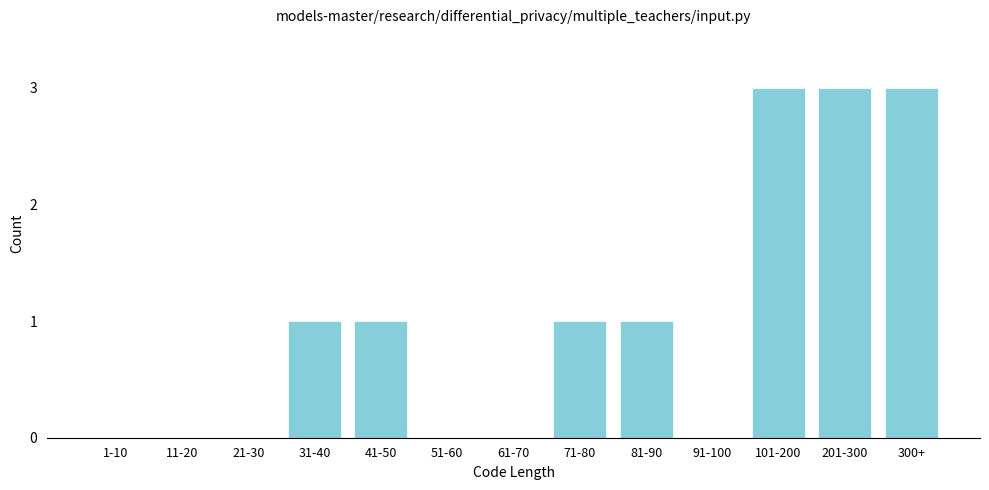

Reading left to right, extract all data points from this chart.

1-10=0	11-20=0	21-30=0	31-40=1	41-50=1	51-60=0	61-70=0	71-80=1	81-90=1	91-100=0	101-200=3	201-300=3	300+=3